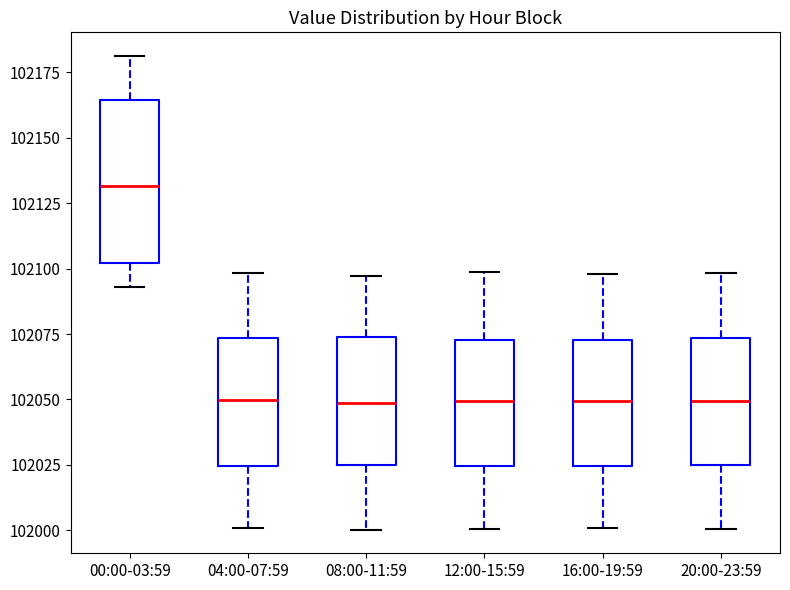

Which box has the highest median line?

00:00-03:59